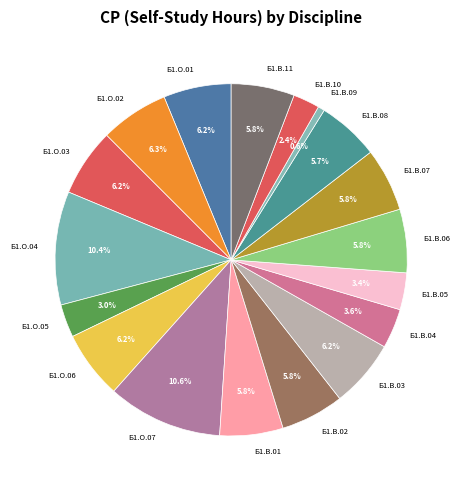

How many segments does this pie chart have?

18